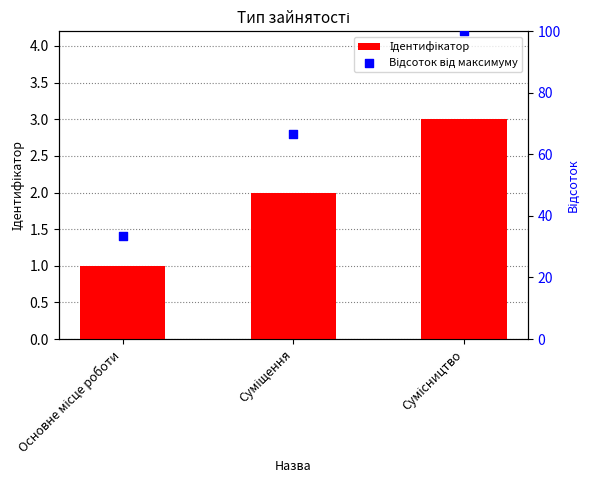

At how many categories does at least one series exceed 96?

1